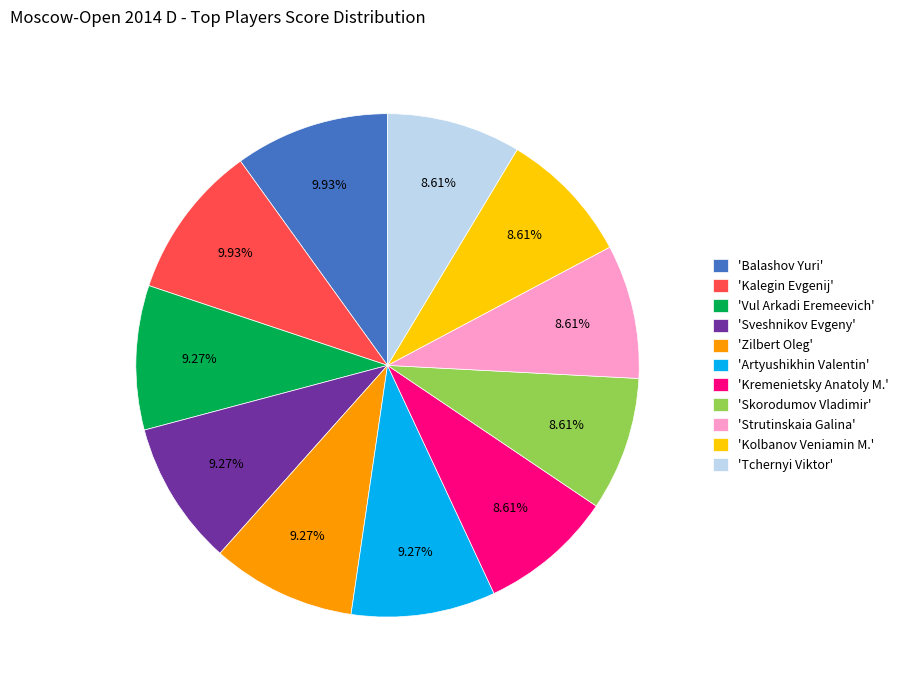

Count the number of slices in the pie.

11